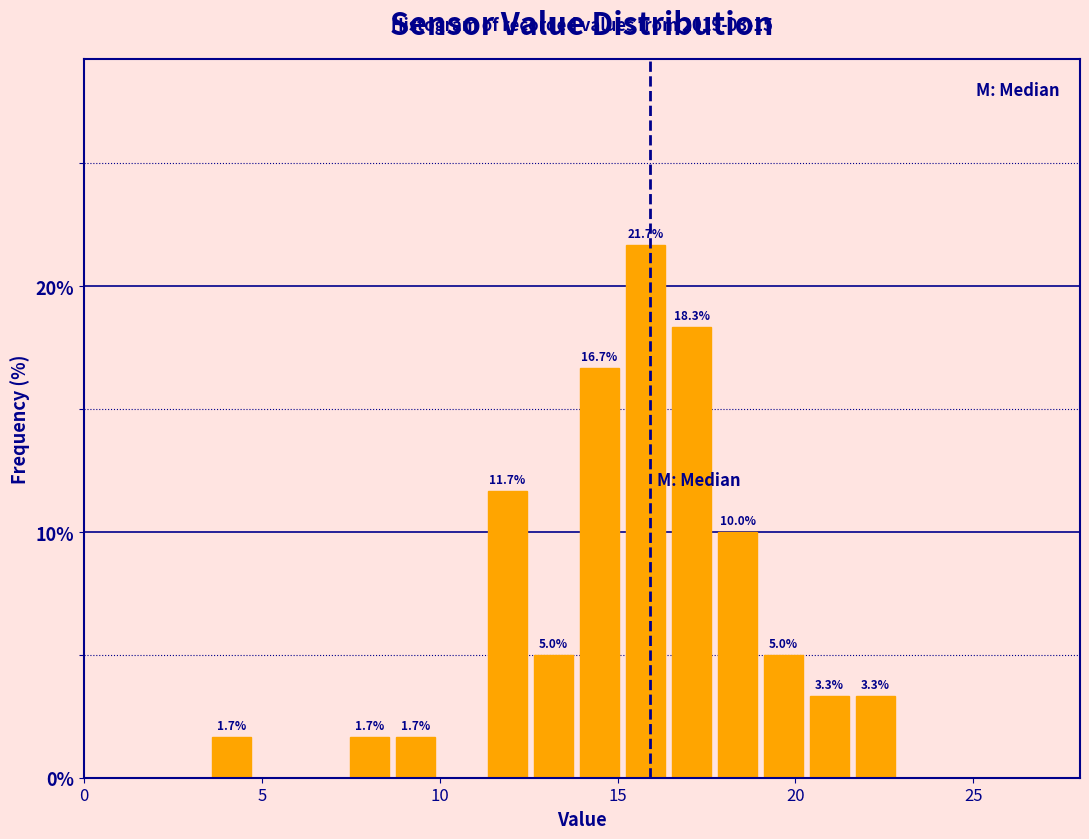

Read against the x-axis, roughly where is the centre of the tallest bar?

16.0